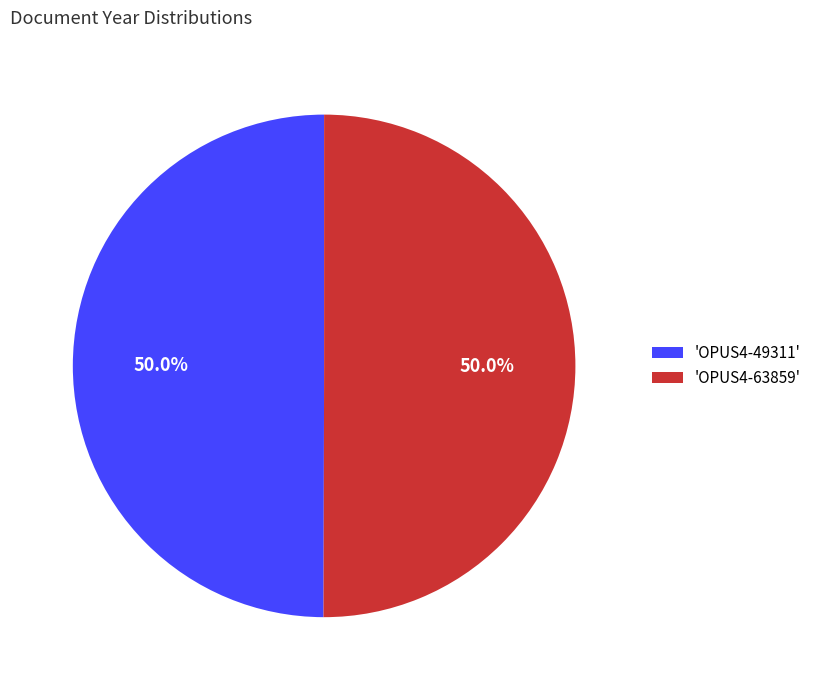

How much of the chart is everything except 'OPUS4-49311'?

50.0%